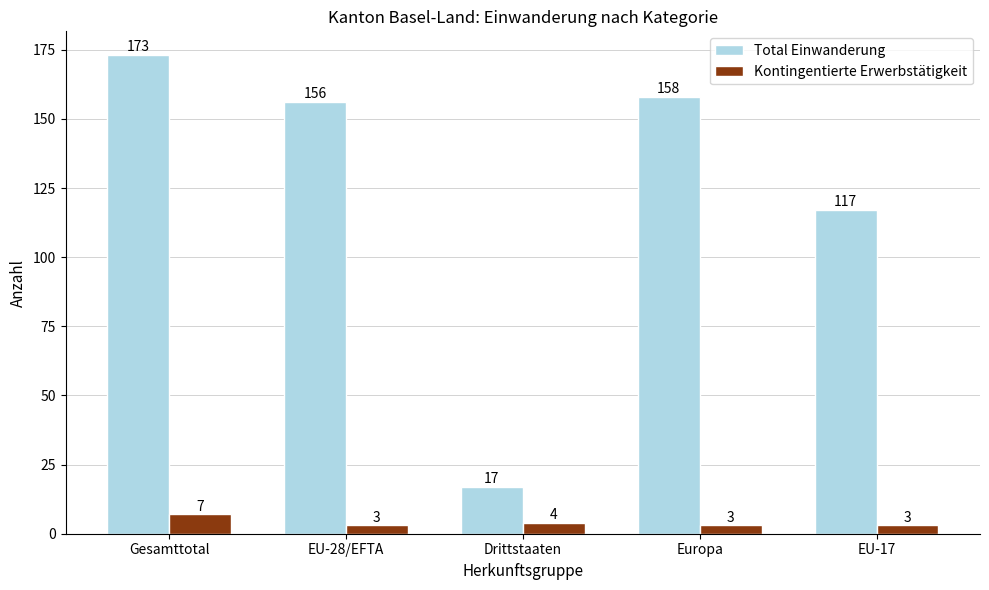

Between Europa and EU-17, which series saw the biggest shift?

Total Einwanderung